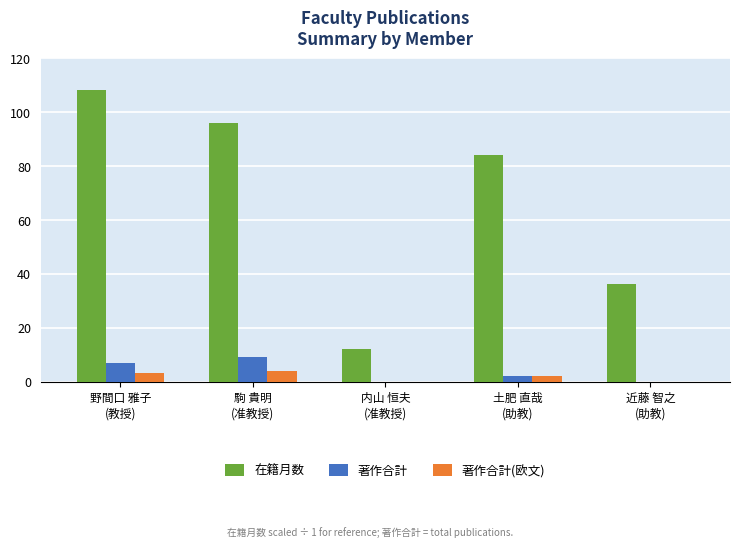

What are all the series names shown in the legend?

在籍月数, 著作合計, 著作合計(欧文)